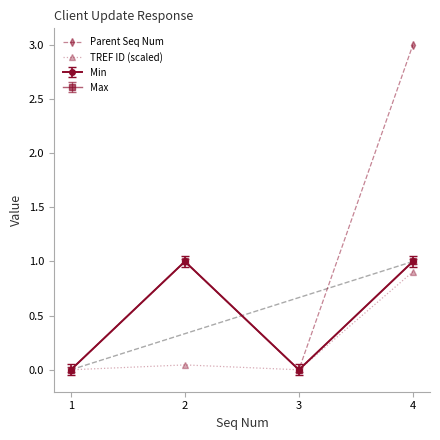

Does the chart display data point markers on the line(s)?

Yes